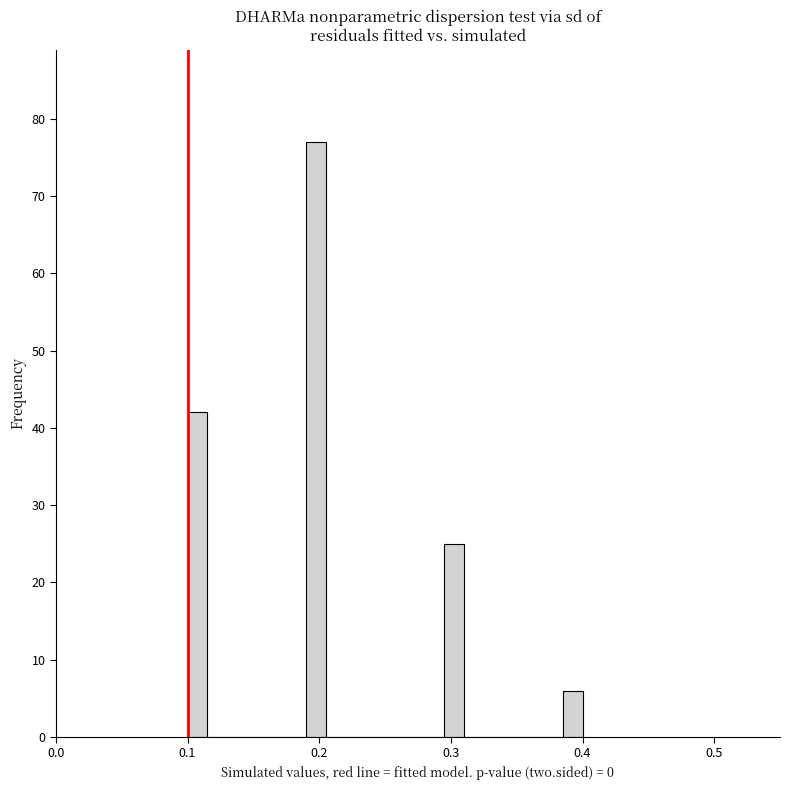

Around what value on the x-axis is the tallest bar? Give the approximate position of its centre, as read against the axis.

0.20